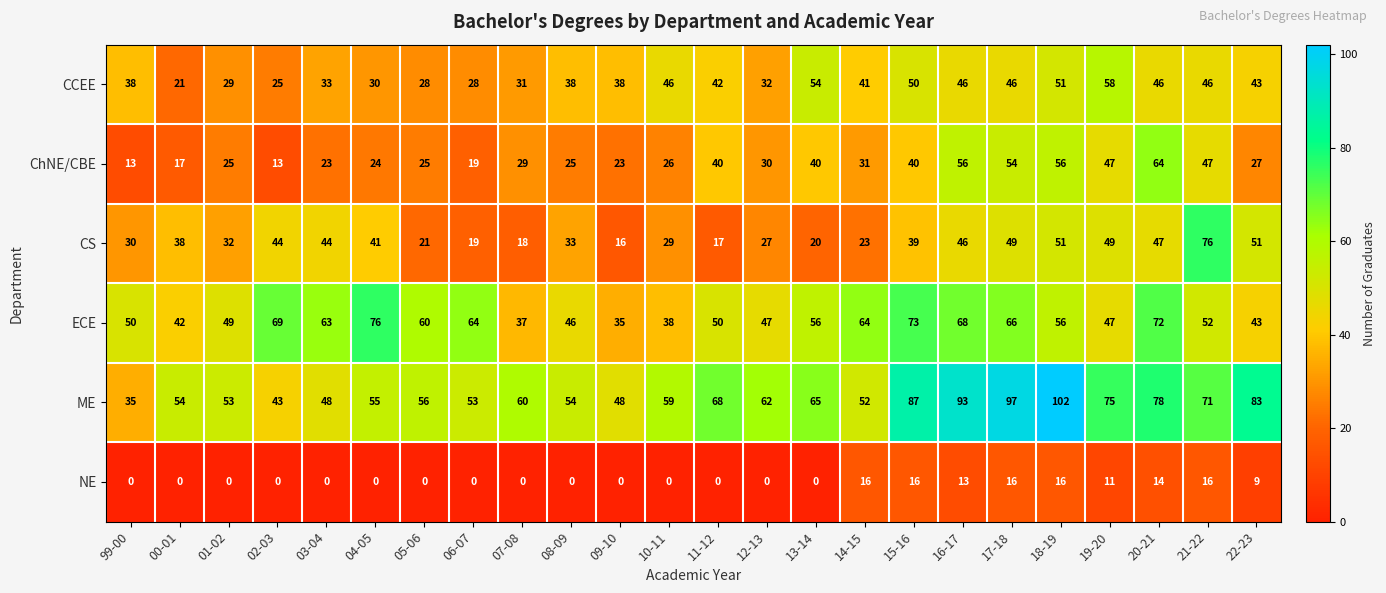

At which label does ECE first exceed 56?

02-03